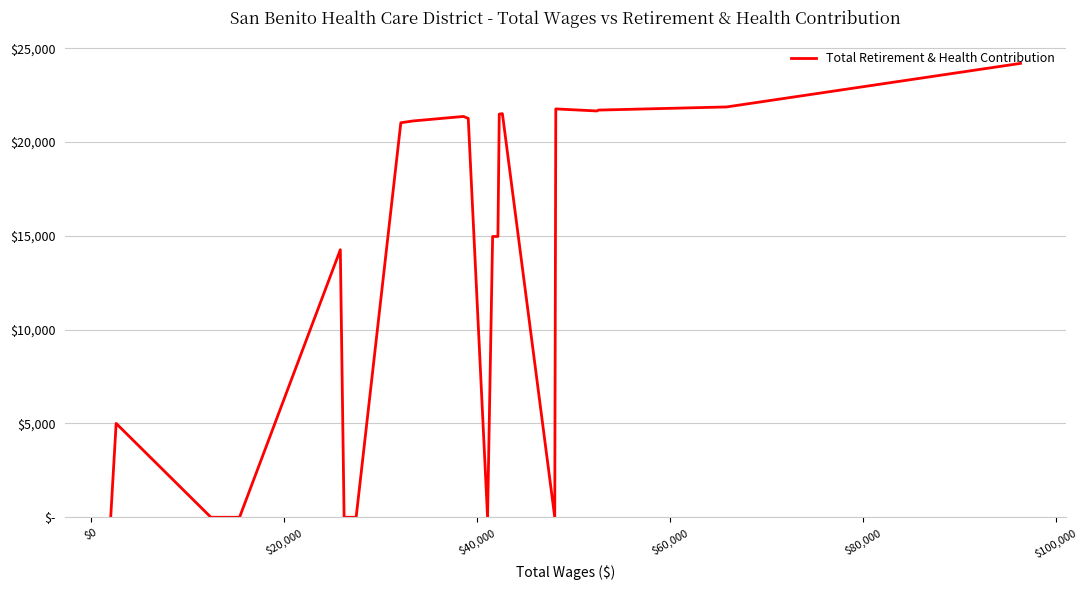

What is the average value?

13463